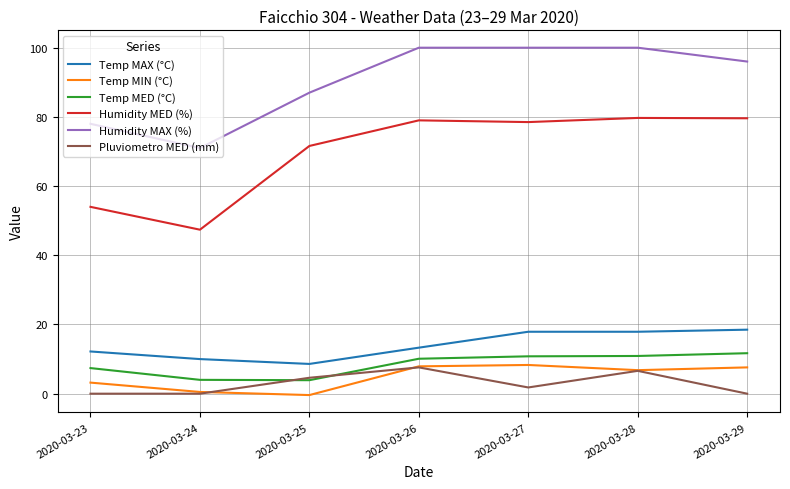

What is the spread (max minus min) of values at 2020-03-25?

87.4